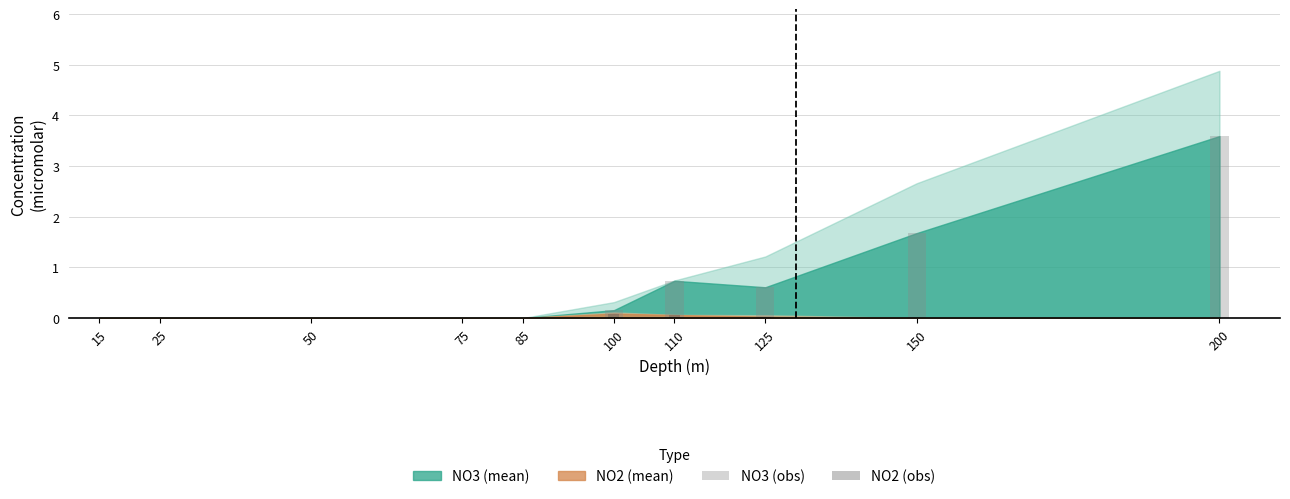

Is it true that NO2 (obs) equals 0.0 at 125?

True